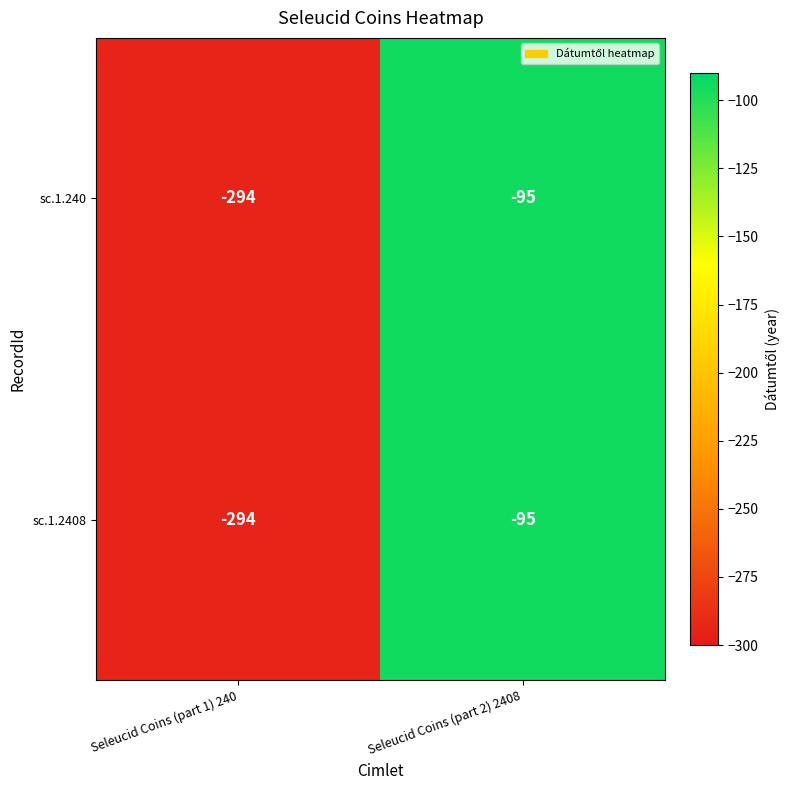

At which category is the sum across all series the highest?

Seleucid Coins (part 2) 2408